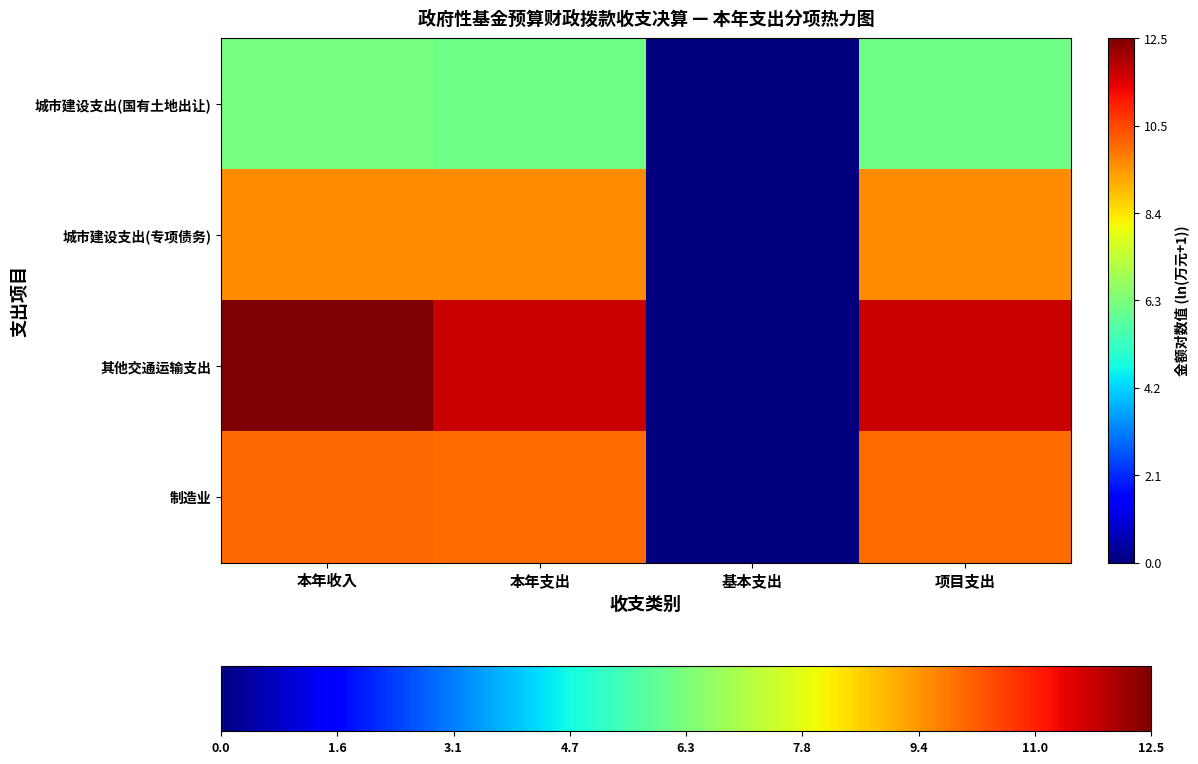

Reading left to right, list all the values displayed in this chart.

城市建设支出(国有土地出让): 本年收入=6.2	本年支出=6.1	基本支出=0.0	项目支出=6.1
城市建设支出(专项债务): 本年收入=9.5	本年支出=9.5	基本支出=0.0	项目支出=9.5
其他交通运输支出: 本年收入=12.5	本年支出=11.8	基本支出=0.0	项目支出=11.8
制造业: 本年收入=10.0	本年支出=10.0	基本支出=0.0	项目支出=10.0